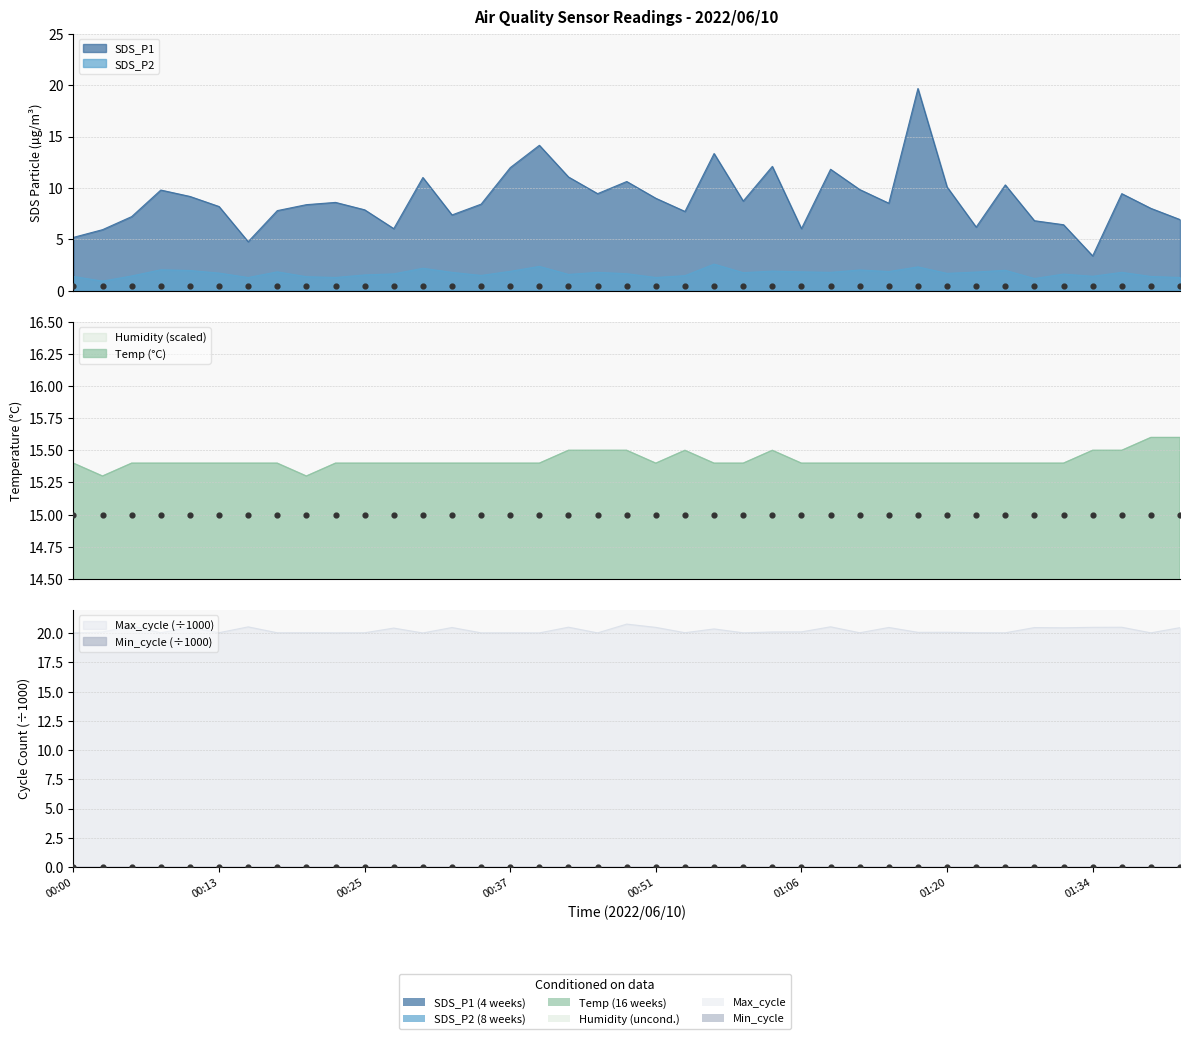

Which series has the largest total across all categories?

Max_cycle